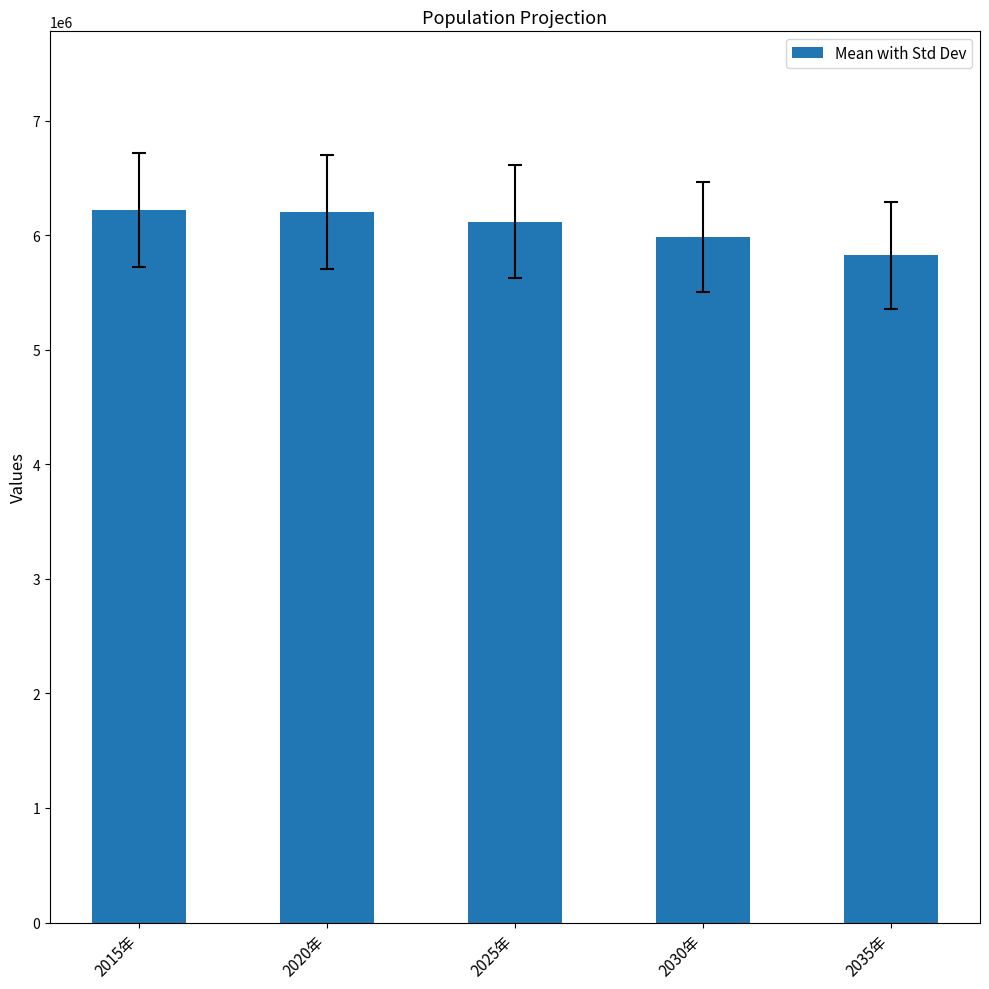

The value at 2025年 is 2461635. True or false?

False